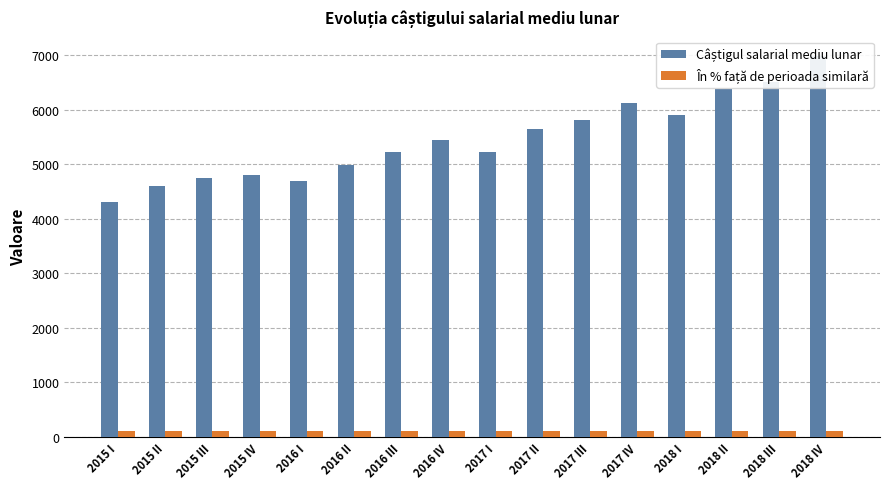

At how many categories does at least one series exceed 1126?

16